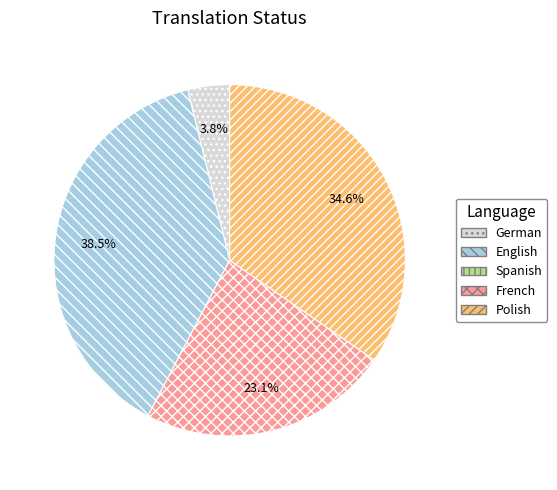

What is the largest slice in the pie chart?

English